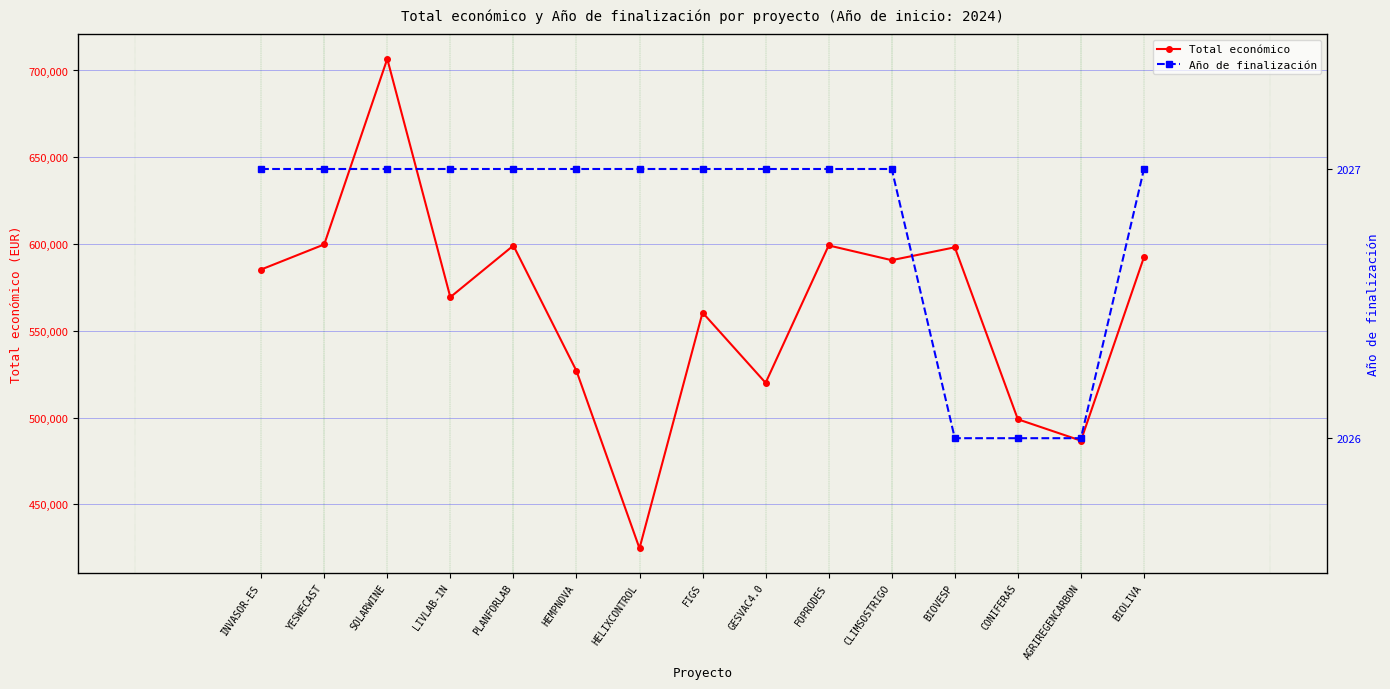

The Total económico series shows 598139 at BIOVESP. True or false?

True